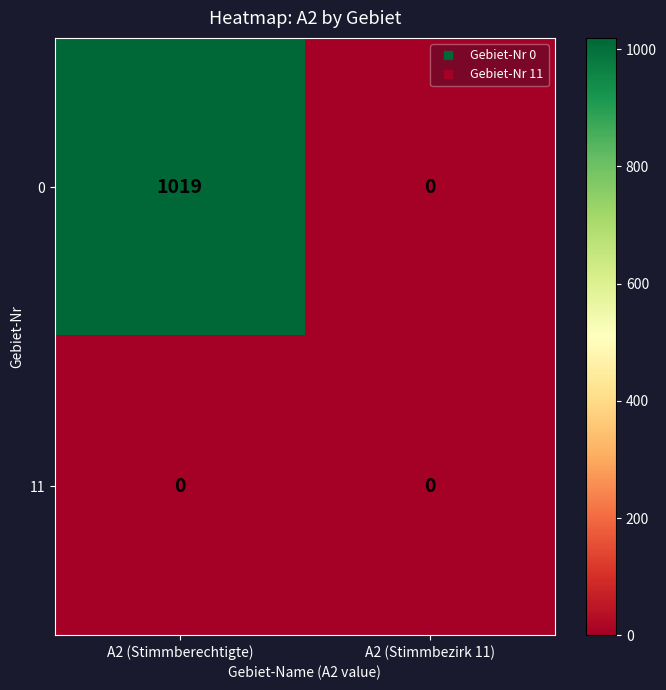

Where is 0 nearest to the value 509?

A2 (Stimmbezirk 11)